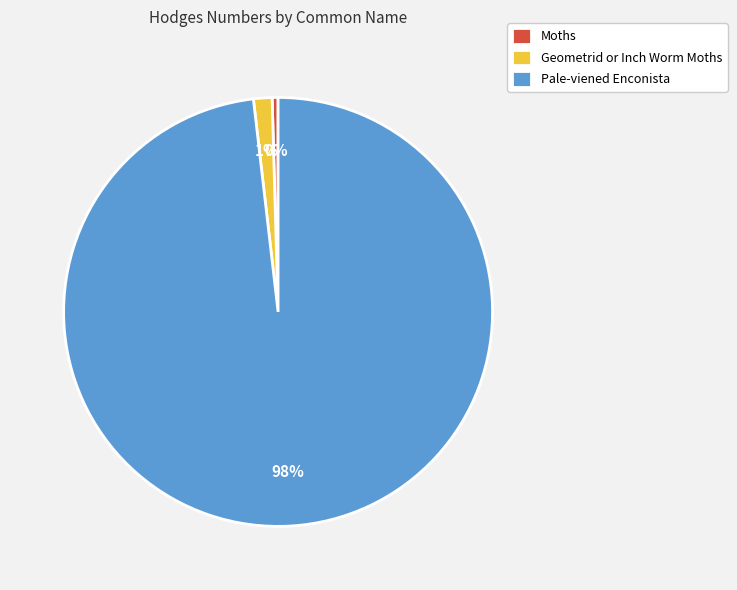

To the nearest percent, what is the average slice percentage?

33%